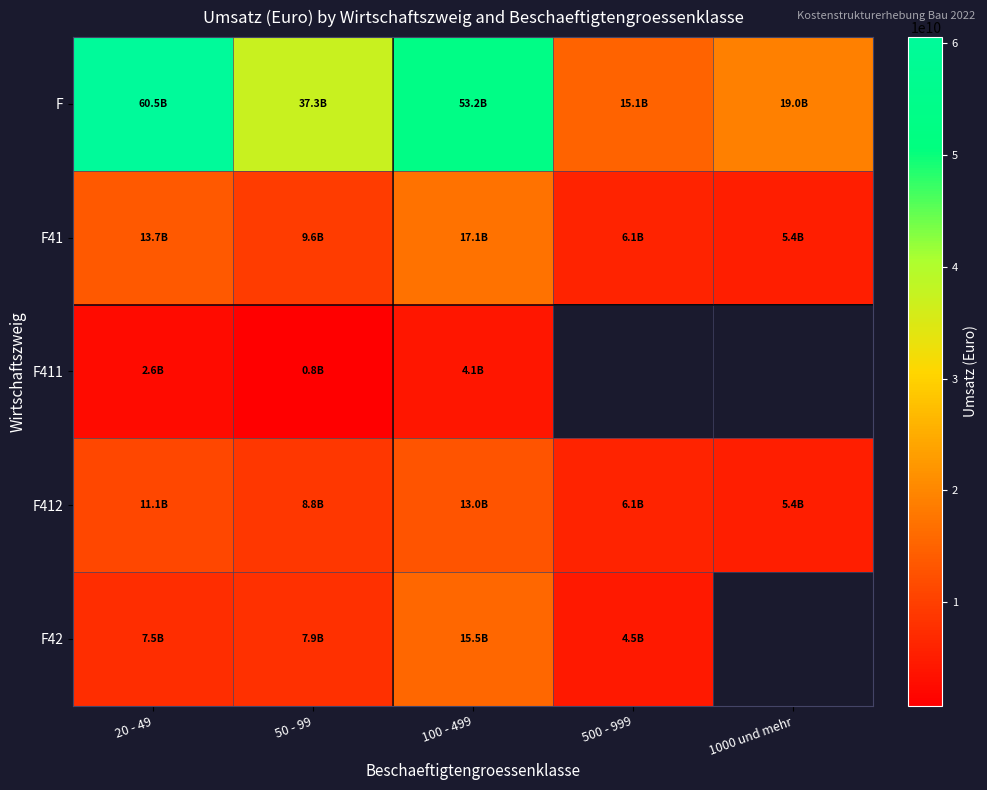

What is the smallest value displayed?

771491968.0